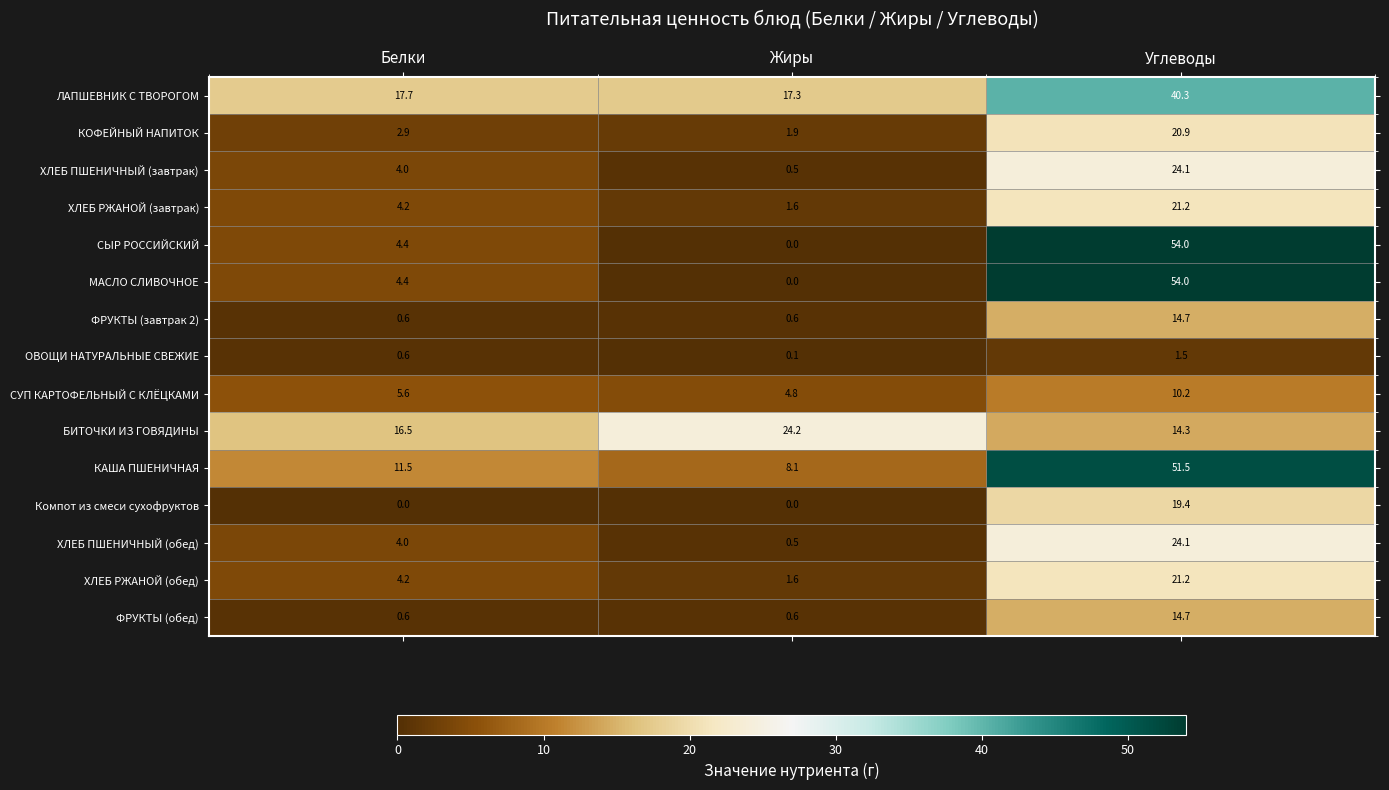

What is the difference between the ФРУКТЫ (завтрак 2) values at Жиры and Углеводы?

14.1